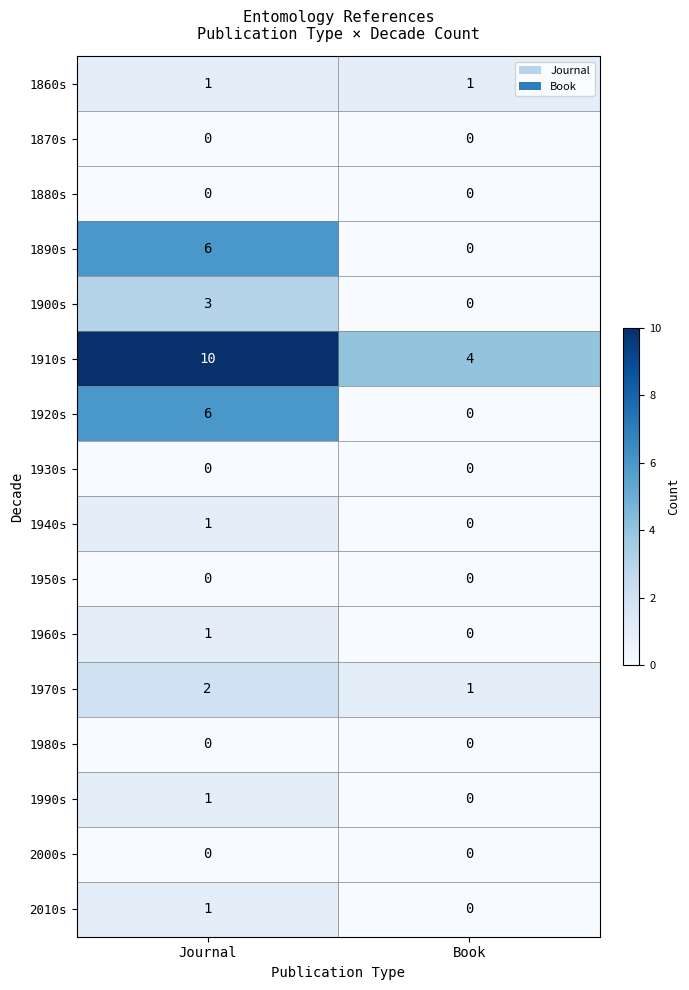

Rank the categories by 1920s value from lowest to highest.

Book, Journal